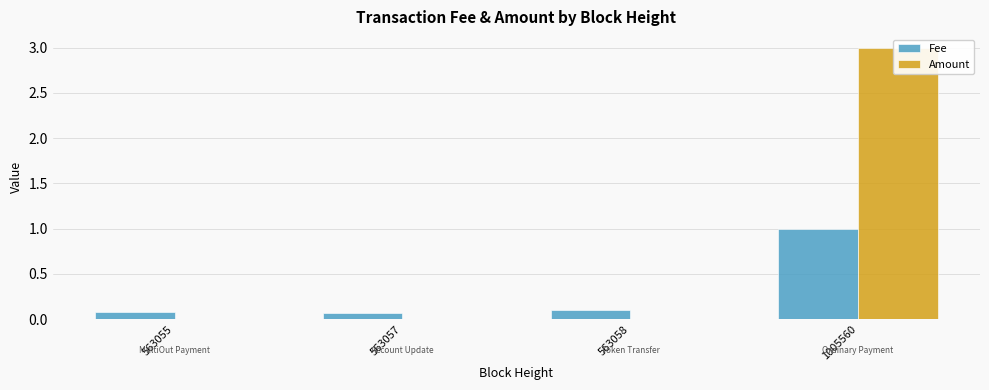

The Amount series shows 1.6 at 563058. True or false?

False